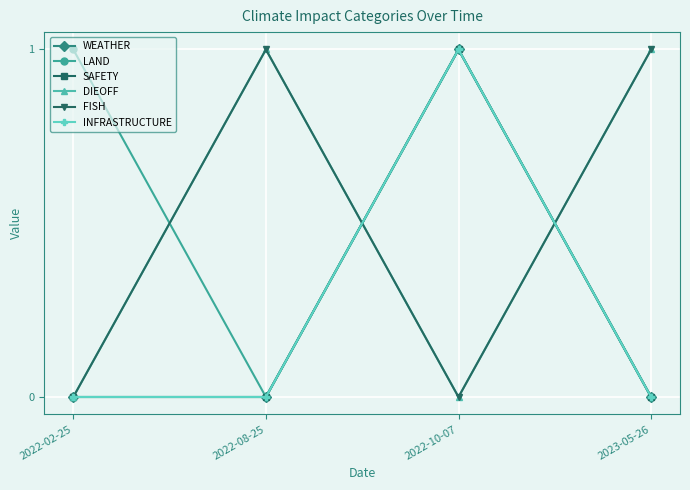

Rank the series by their maximum value, from highest to lowest.

WEATHER, LAND, SAFETY, DIEOFF, FISH, INFRASTRUCTURE